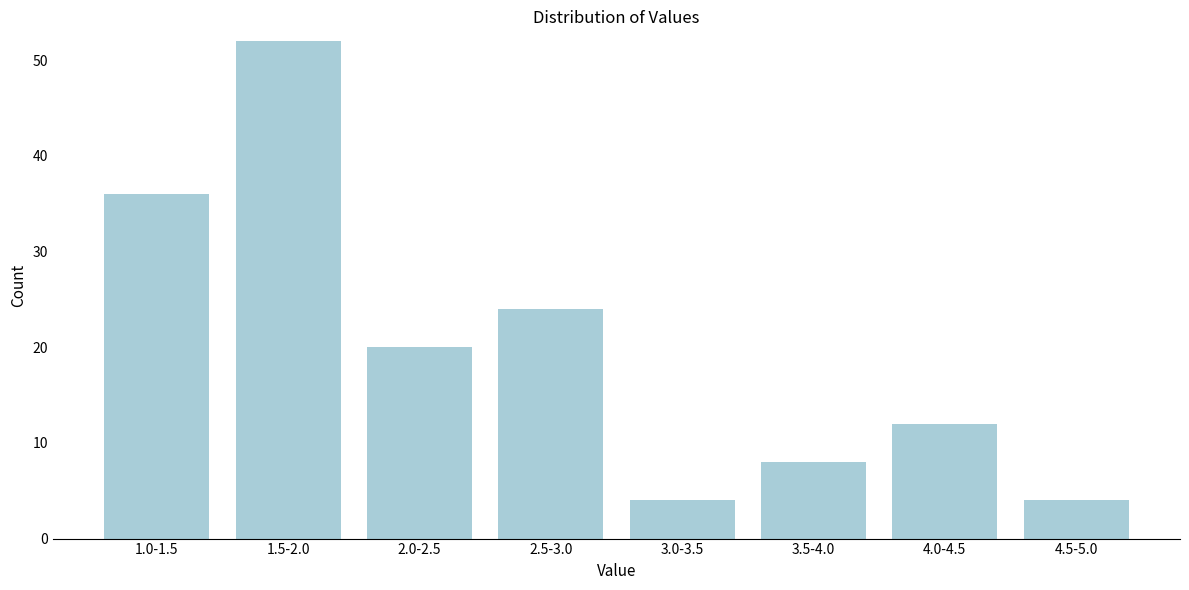

Reading right to left, list all the values displayed in this chart.

4	12	8	4	24	20	52	36